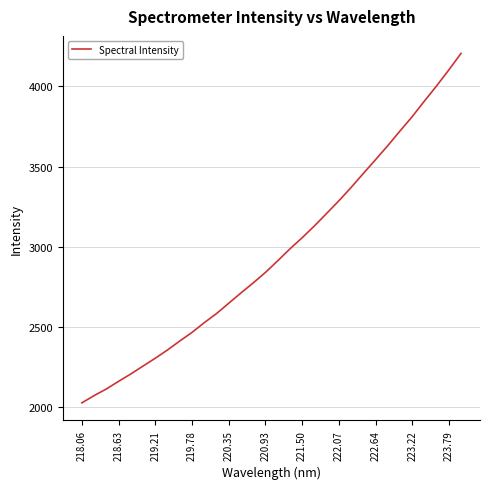

What is the smallest value displayed?

2025.7